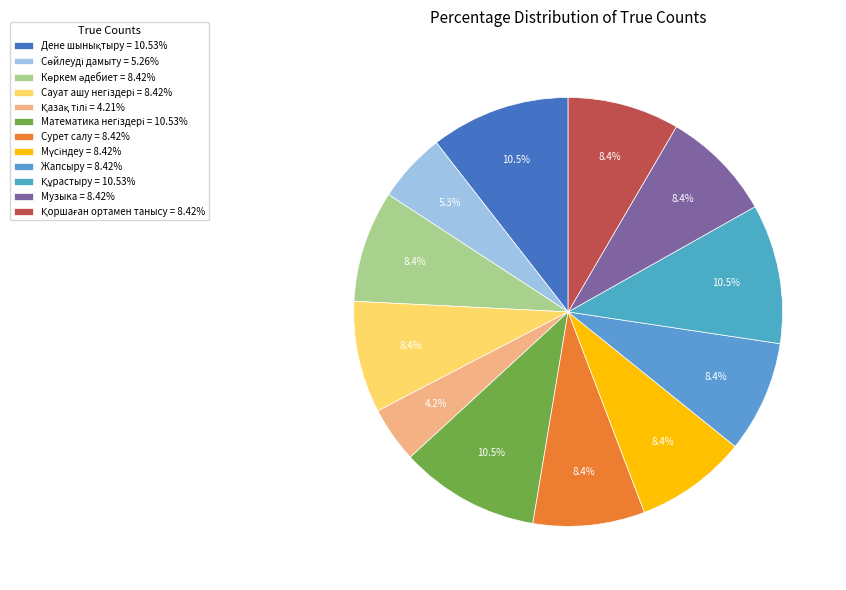

What portion of the pie excludes Мүсіндеу?

91.6%